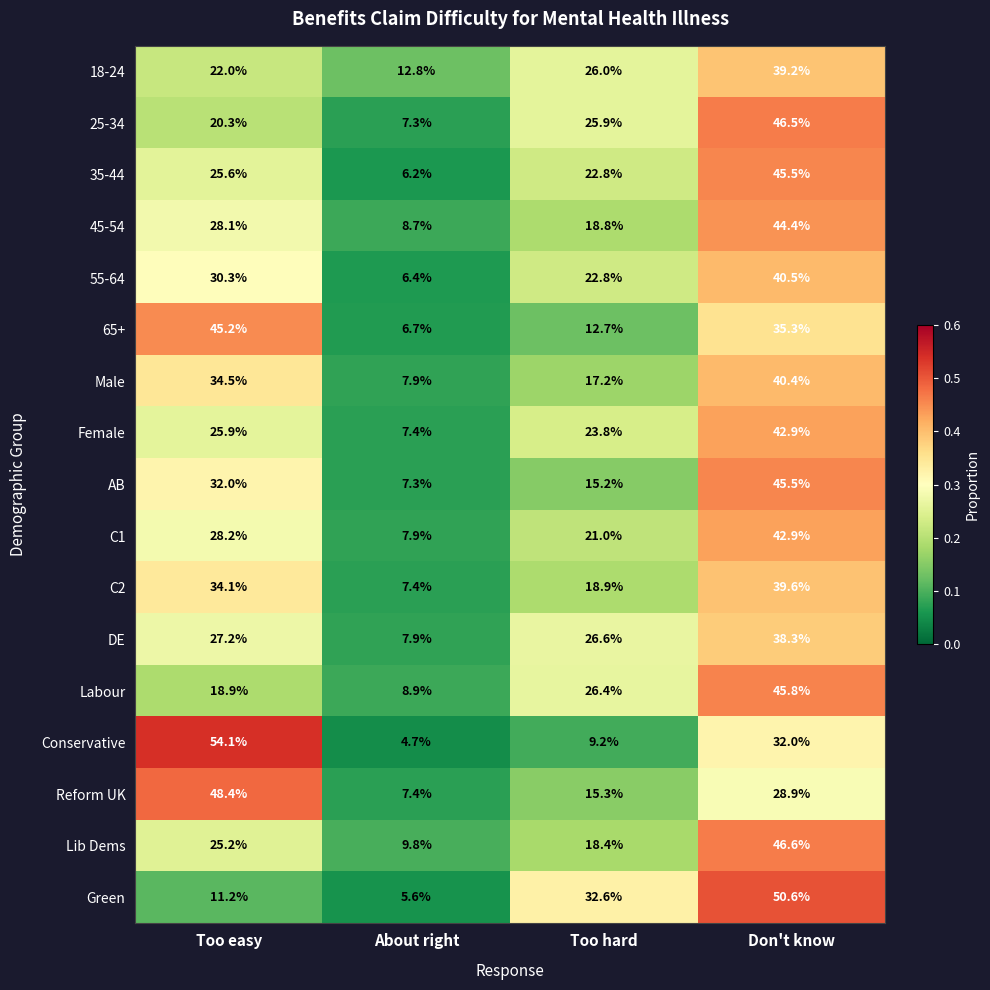

True or false: 18-24 has a value of 12.8 at About right.

True